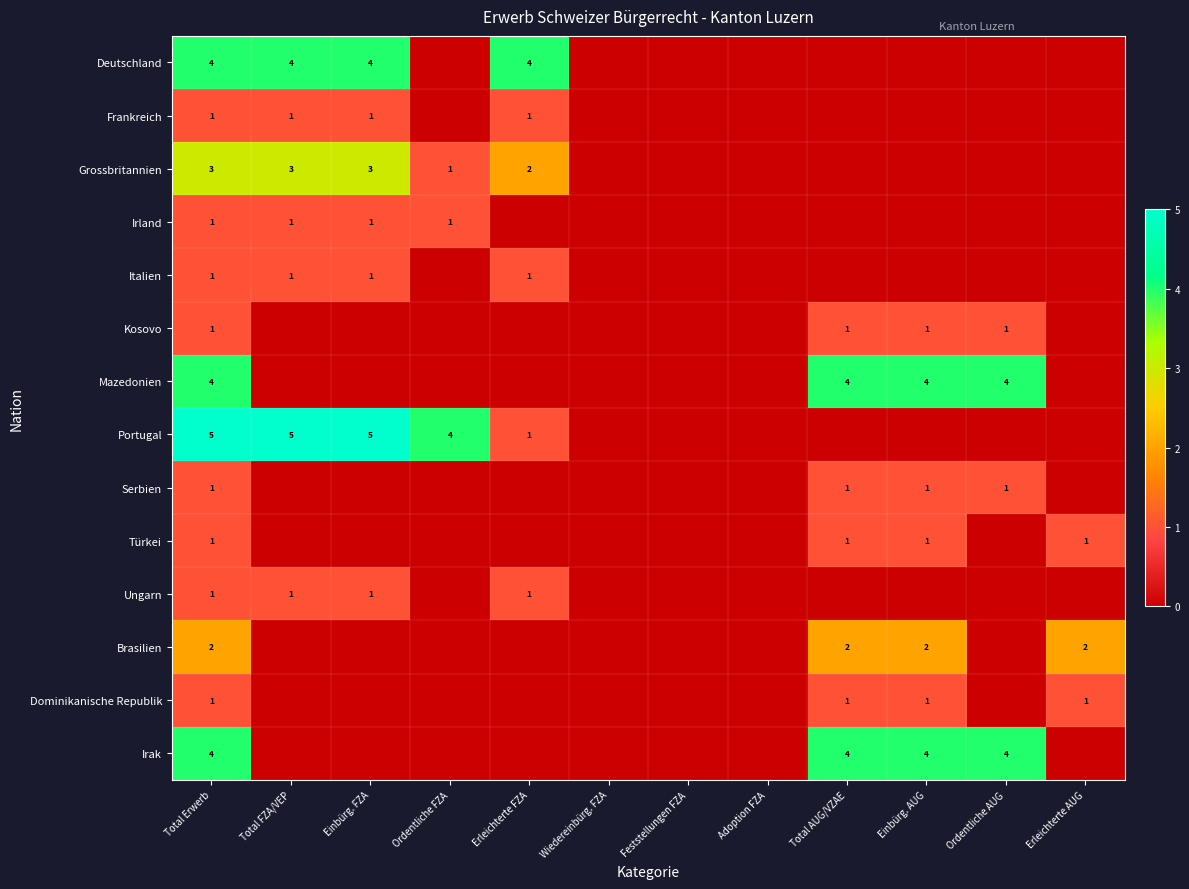

Is it true that Grossbritannien equals 3 at Total FZA/VEP?

True